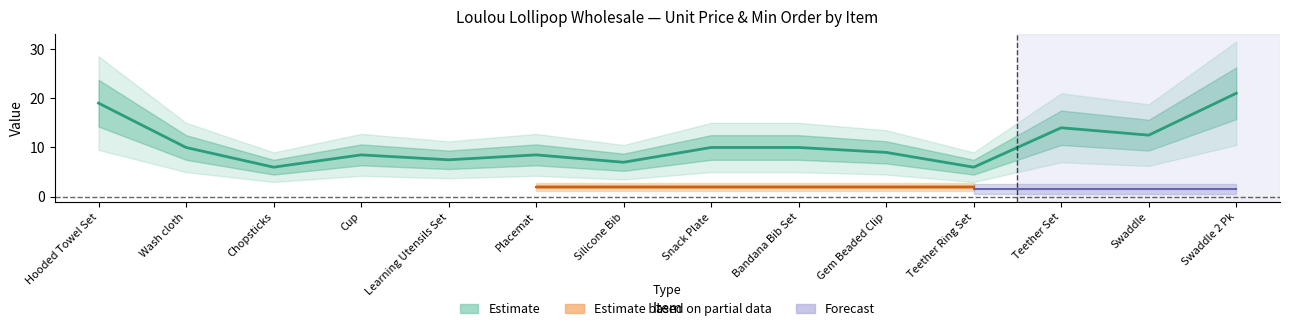

True or false: Min Order and Quantity intersect in this chart.

False